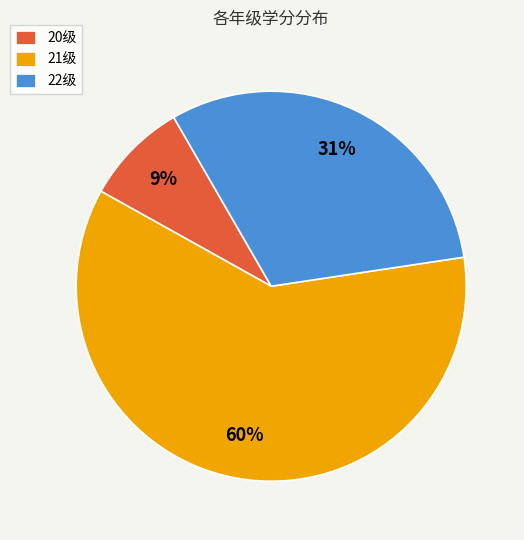

True or false: 20级 accounts for 16% of the total.

False